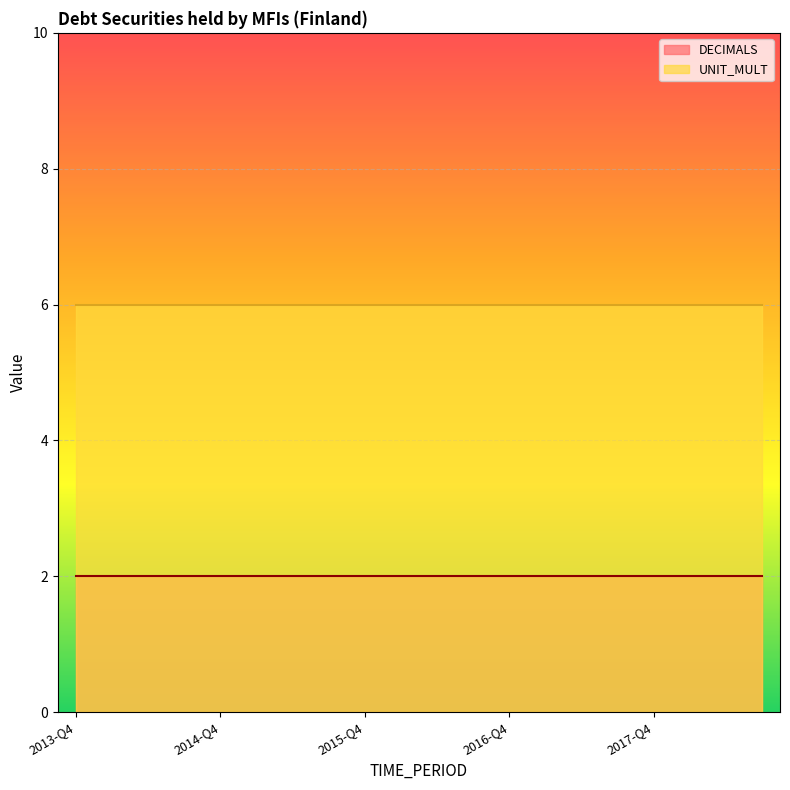

Reading right to left, transcribe all the data shown in this chart.

DECIMALS: 2018-Q3=2	2018-Q2=2	2018-Q1=2	2017-Q4=2	2017-Q3=2	2017-Q2=2	2017-Q1=2	2016-Q4=2	2016-Q3=2	2016-Q2=2	2016-Q1=2	2015-Q4=2	2015-Q3=2	2015-Q2=2	2015-Q1=2	2014-Q4=2	2014-Q3=2	2014-Q2=2	2014-Q1=2	2013-Q4=2
UNIT_MULT: 2018-Q3=6	2018-Q2=6	2018-Q1=6	2017-Q4=6	2017-Q3=6	2017-Q2=6	2017-Q1=6	2016-Q4=6	2016-Q3=6	2016-Q2=6	2016-Q1=6	2015-Q4=6	2015-Q3=6	2015-Q2=6	2015-Q1=6	2014-Q4=6	2014-Q3=6	2014-Q2=6	2014-Q1=6	2013-Q4=6